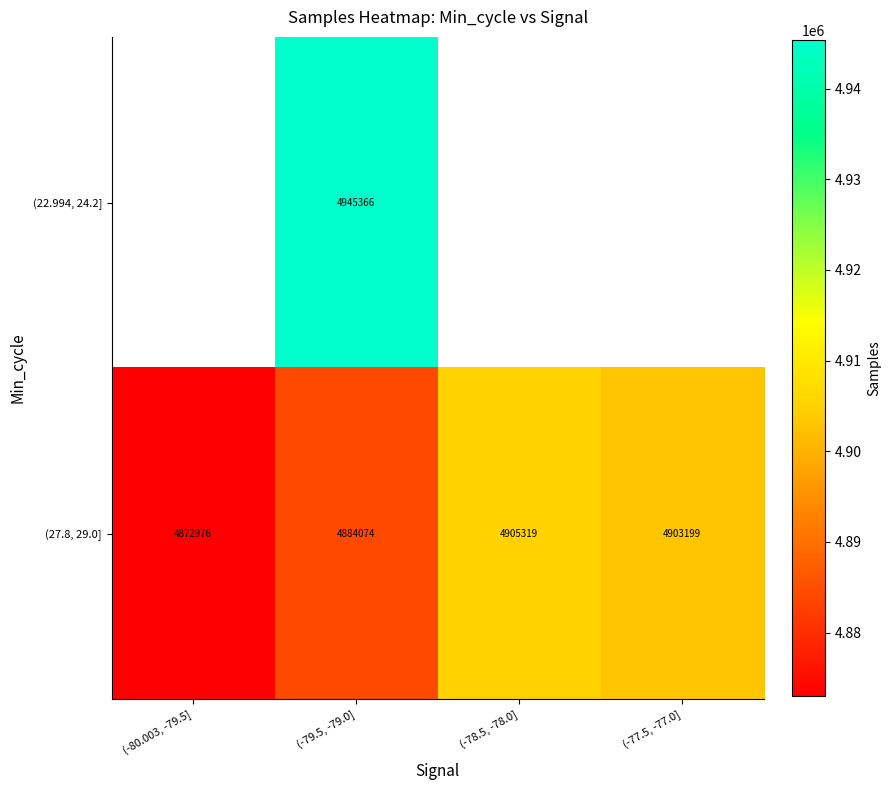

What value does the (27.8, 29.0] series have at (-79.5, -79.0]?

4884074.0